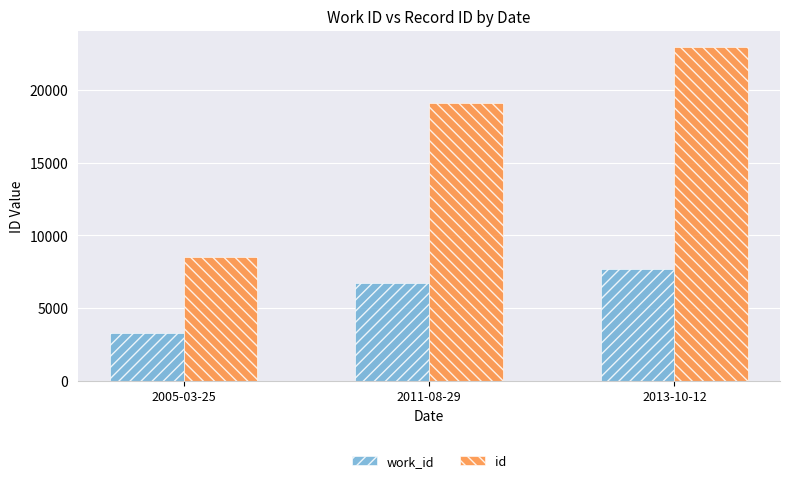

What is the value of the work_id bar at the 2nd from the left?

6753